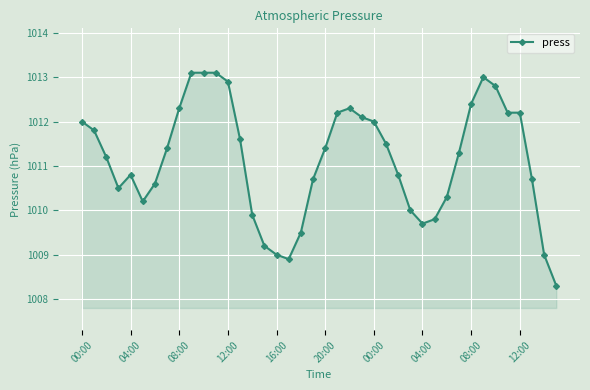

What is the value of the 15th point from the left?

1009.9